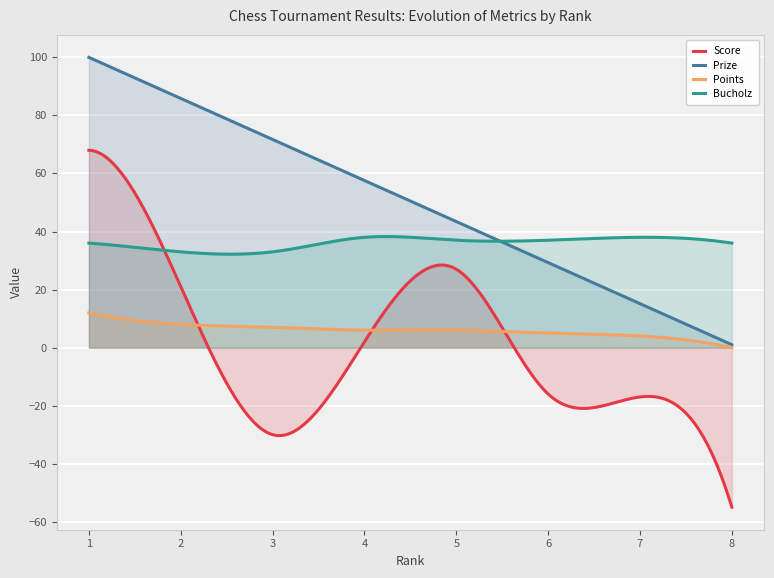

Between which two adjacent categories do Score and Points first intersect?

2 and 3